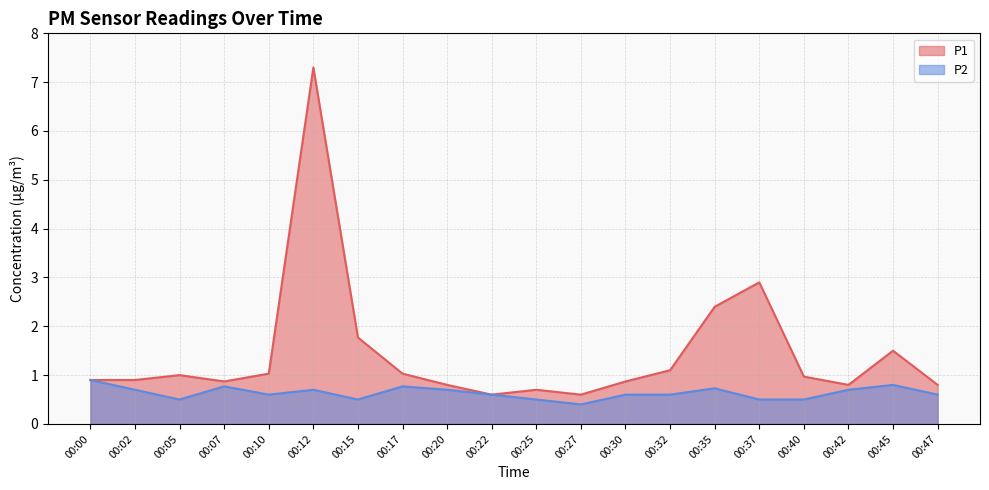

Does the chart have visible grid lines?

Yes